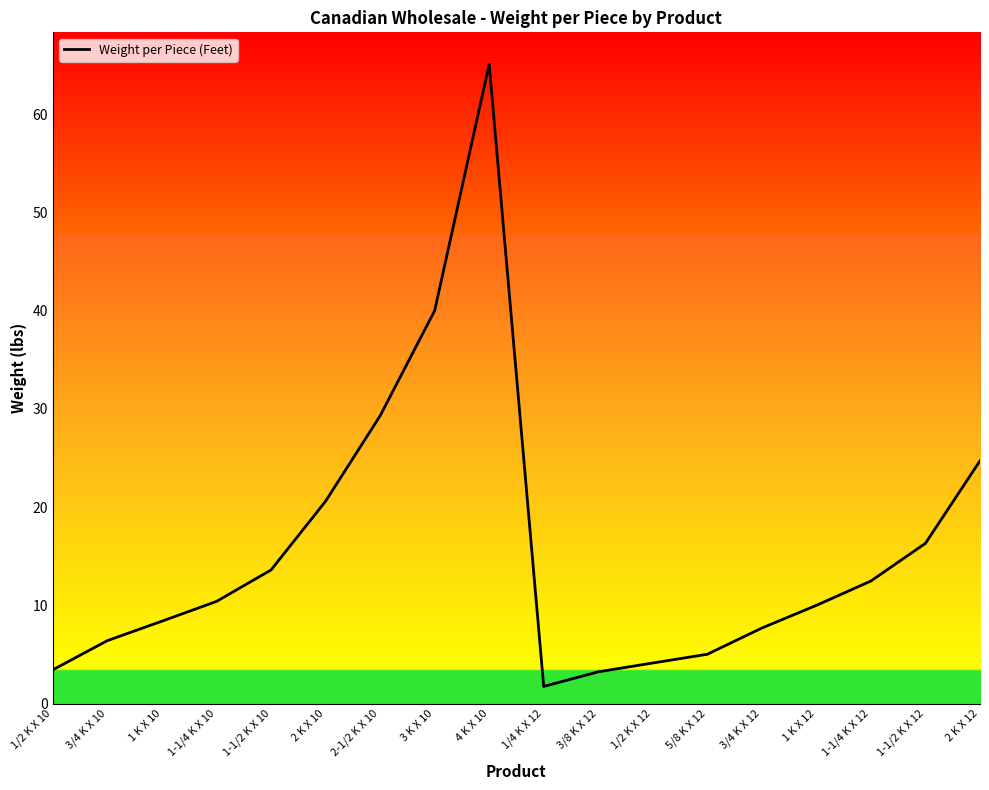

What is the difference between the maximum and minimum values?

63.4